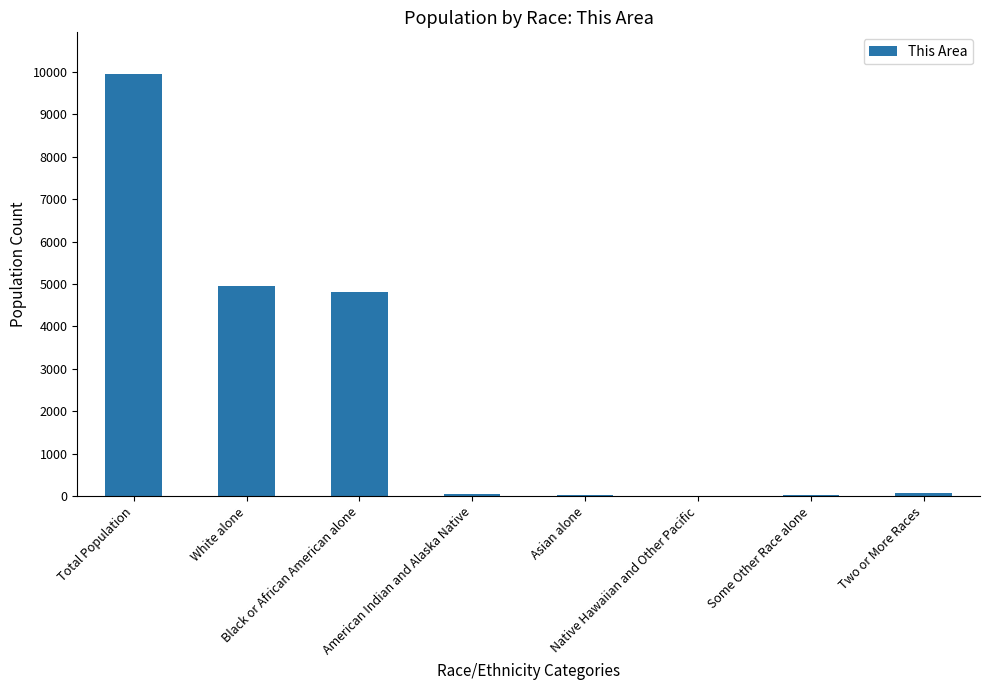

What is the greatest value displayed?

9941